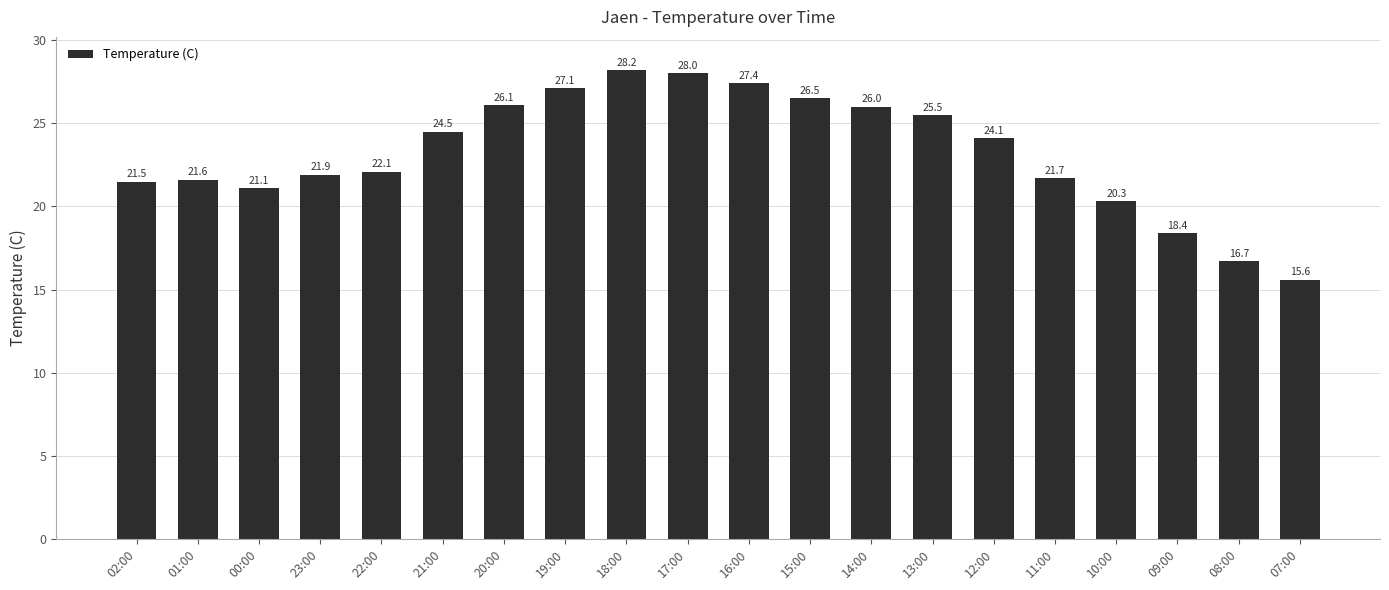

Reading left to right, what are all the values shown in this chart?

02:00=21.5	01:00=21.6	00:00=21.1	23:00=21.9	22:00=22.1	21:00=24.5	20:00=26.1	19:00=27.1	18:00=28.2	17:00=28.0	16:00=27.4	15:00=26.5	14:00=26.0	13:00=25.5	12:00=24.1	11:00=21.7	10:00=20.3	09:00=18.4	08:00=16.7	07:00=15.6